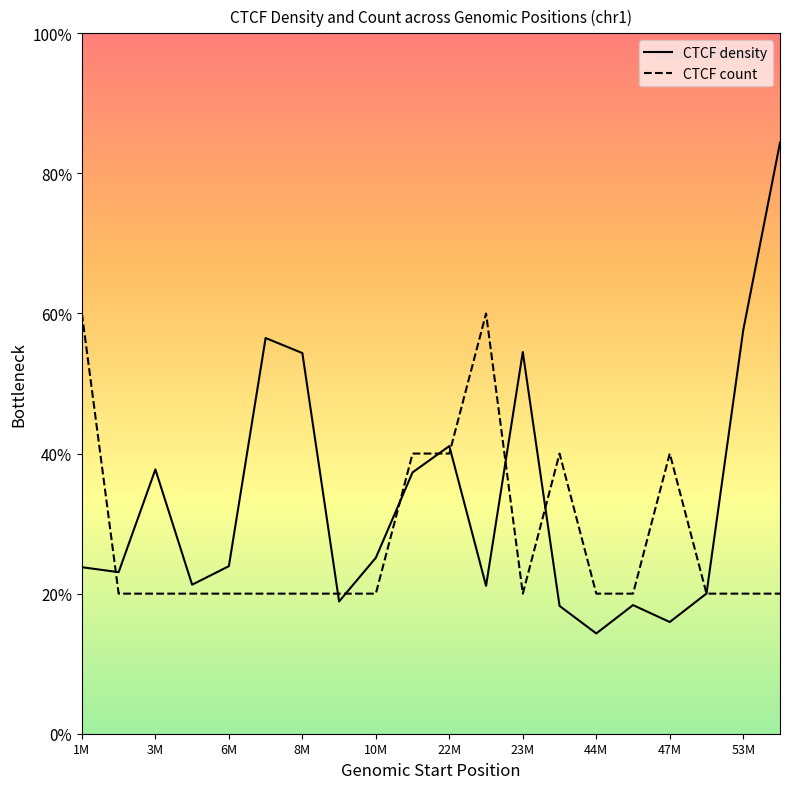

In CTCF density, how many points are higher than both neighbors (excluding endpoints)?

5